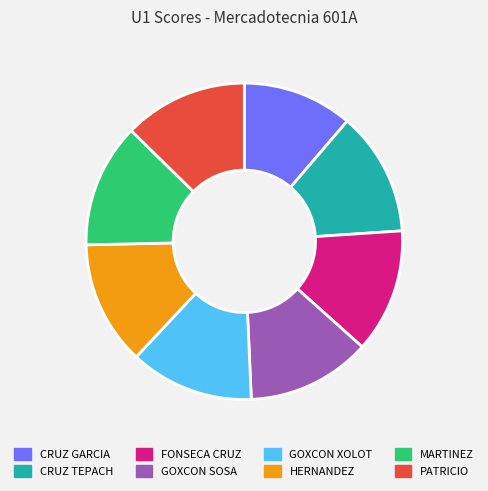

Do PATRICIO and CRUZ GARCIA together represent more than half of the pie?

No